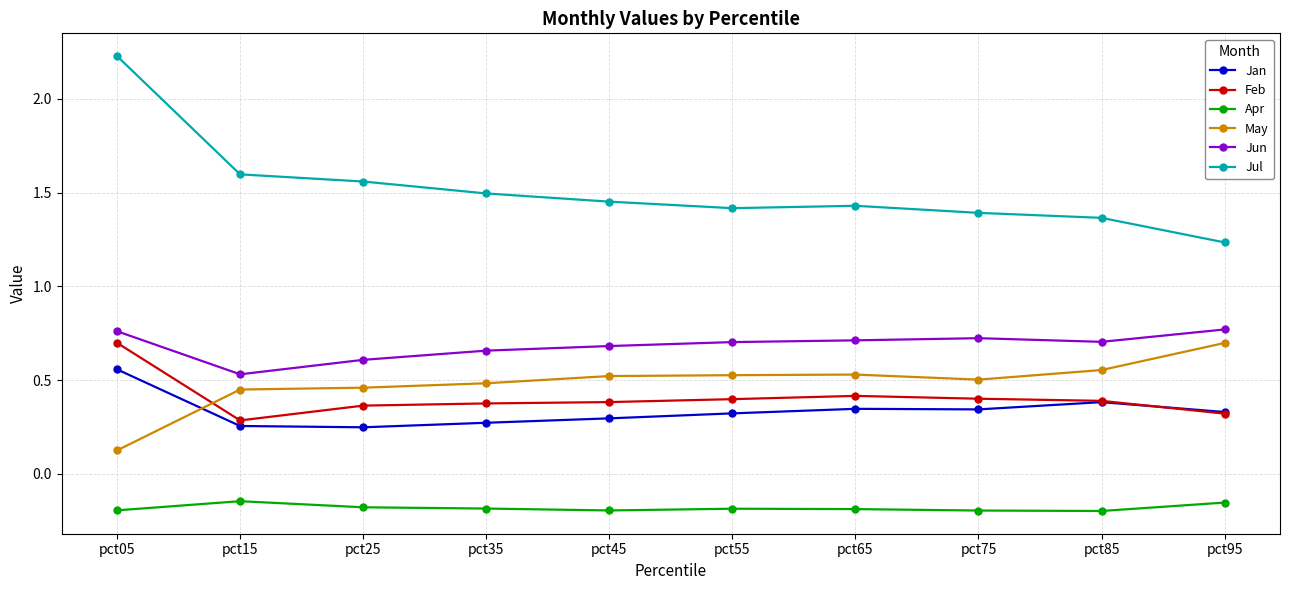

The value of Jul at pct65 is 1.4. True or false?

True